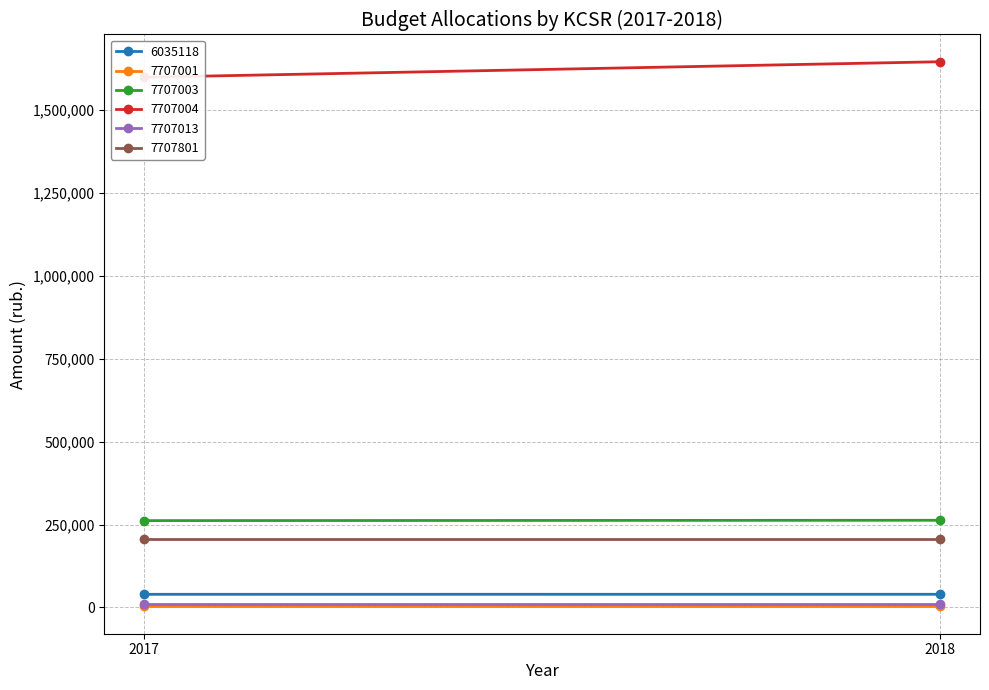

At which label is 7707801 closest to 208000?

2017